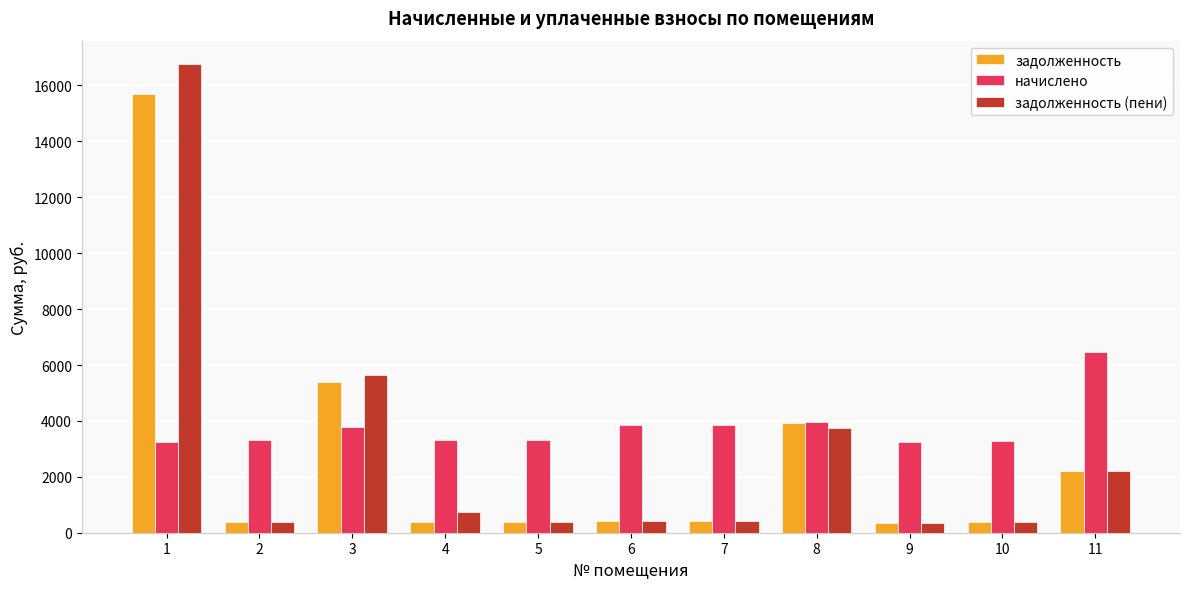

The value of задолженность (пени) at 2 is 367.3. True or false?

True